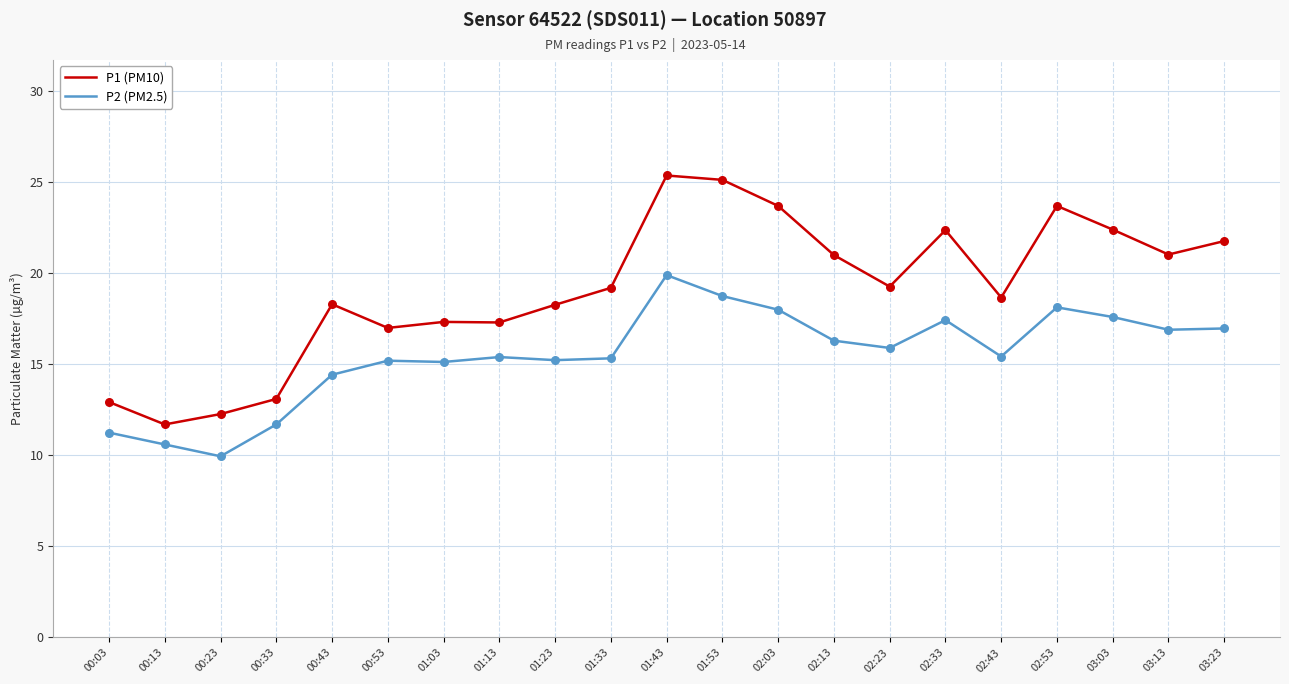

Which series has the widest spread of values?

P1 (PM10)